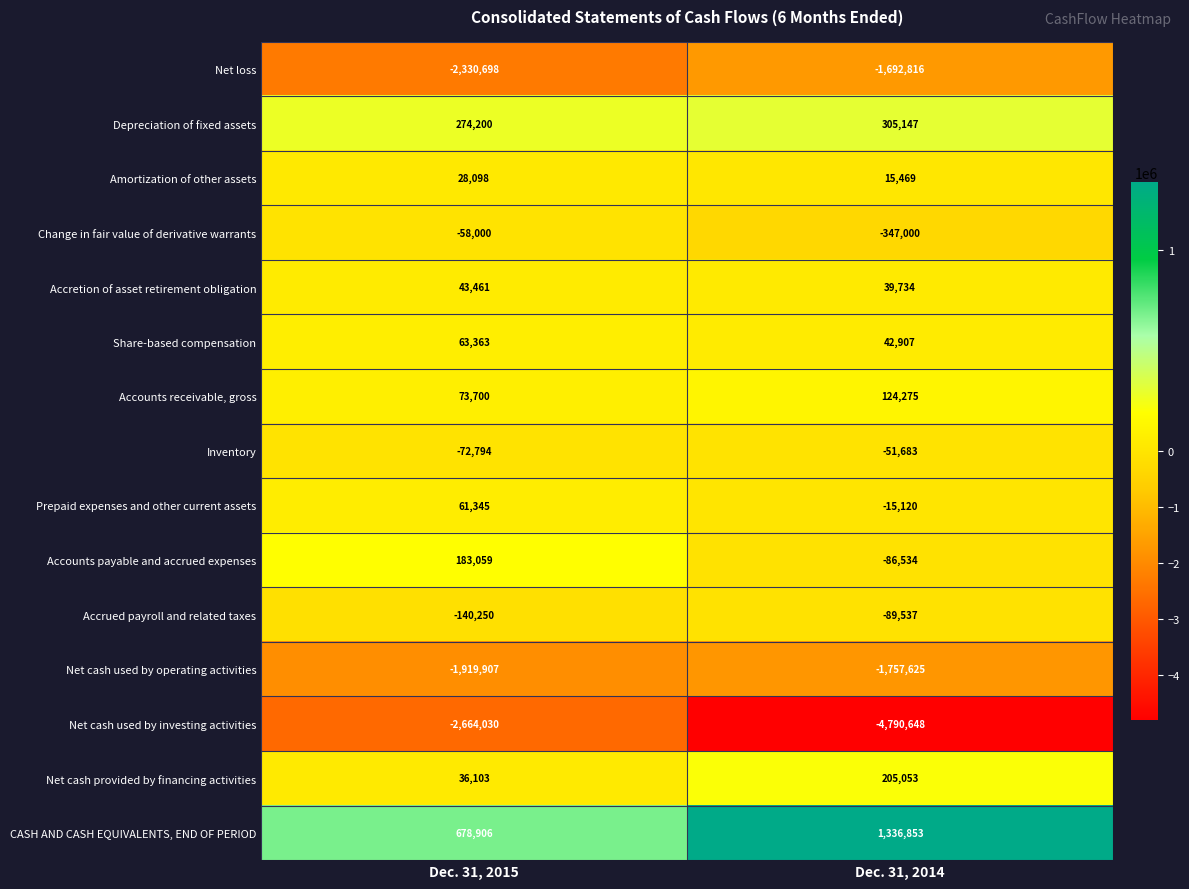

Read the Accounts receivable, gross value at Dec. 31, 2014, to the nearest 100.

124300